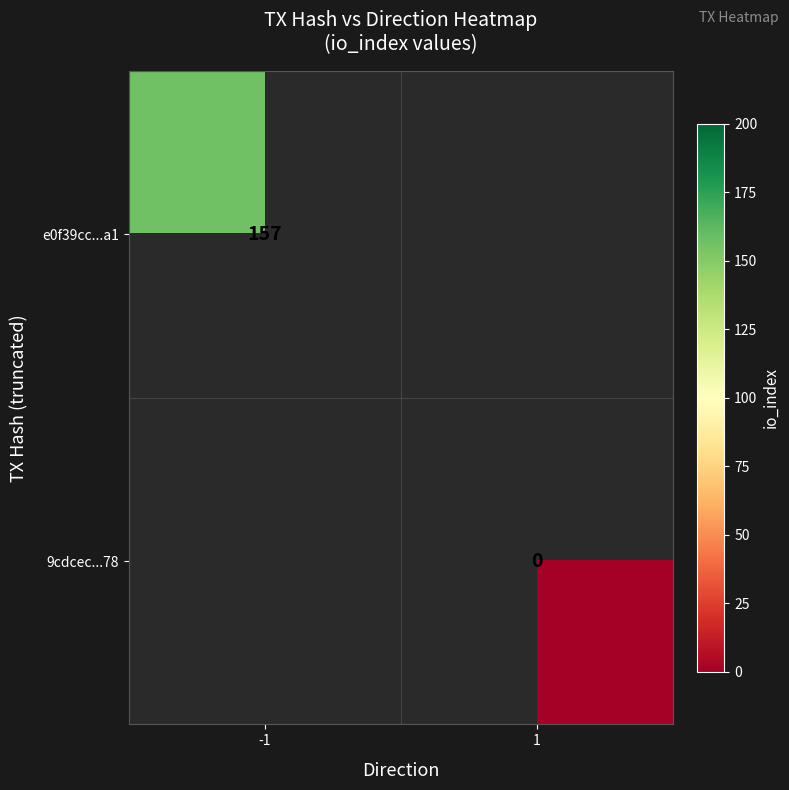

At which category does the chart reach its minimum across all series?

1